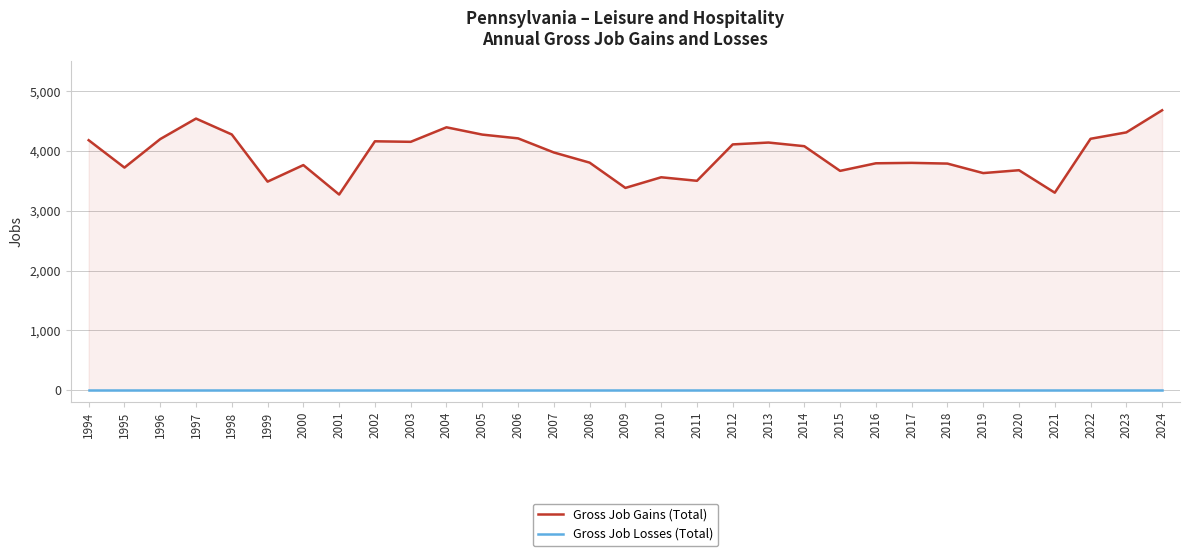

Reading right to left, what are all the values shown in this chart?

Gross Job Gains (Total): 4683	4313	4206	3304	3680	3632	3791	3803	3796	3669	4082	4143	4112	3503	3562	3384	3807	3977	4213	4276	4398	4155	4164	3273	3766	3489	4278	4544	4201	3724	4182
Gross Job Losses (Total): 0	0	0	0	0	0	0	0	0	0	0	0	0	0	0	0	0	0	0	0	0	0	0	0	0	0	0	0	0	0	0